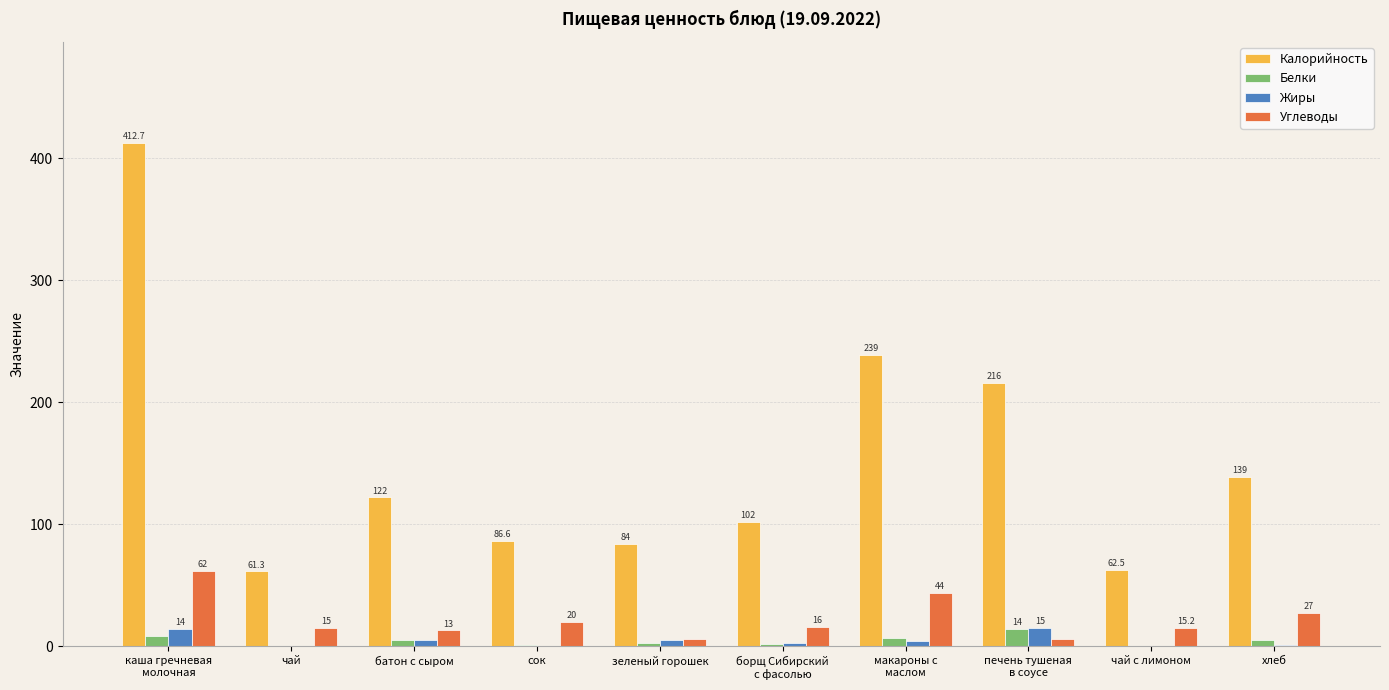

What is the maximum value for Белки?

14.0